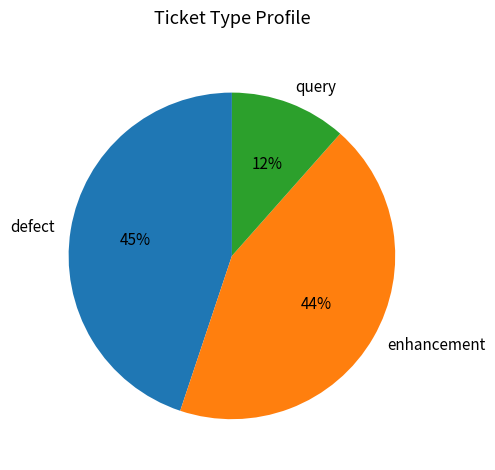

Do query and enhancement together represent more than half of the pie?

Yes